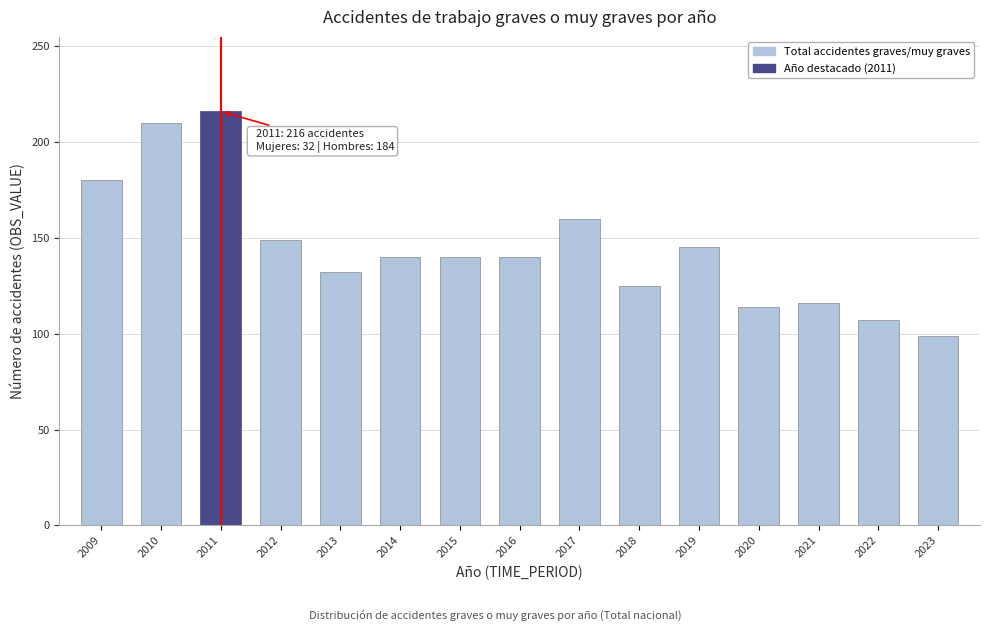

Reading left to right, extract all data points from this chart.

180	210	216	149	132	140	140	140	160	125	145	114	116	107	99